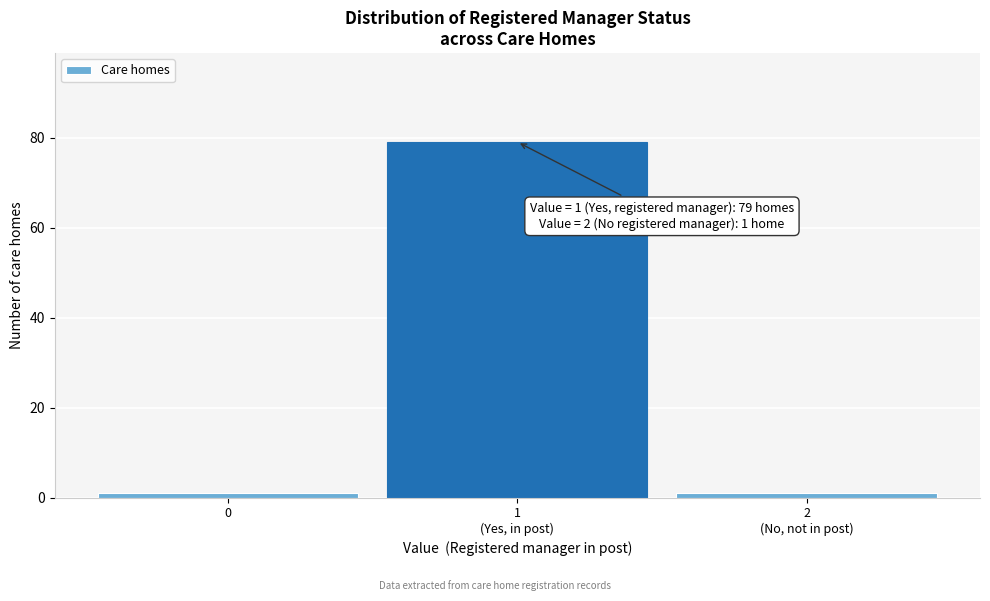

Reading left to right, what are all the values shown in this chart?

1	79	1